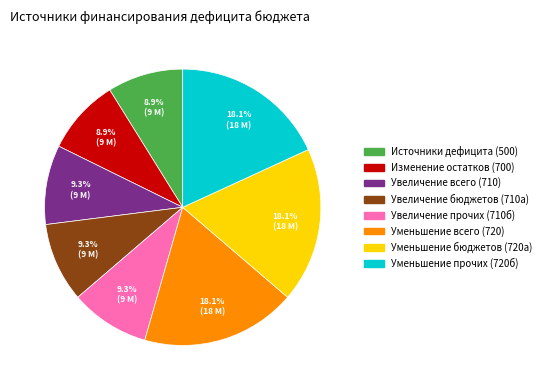

Combined, do Уменьшение бюджетов (720а) and Увеличение бюджетов (710а) account for over 50%?

No